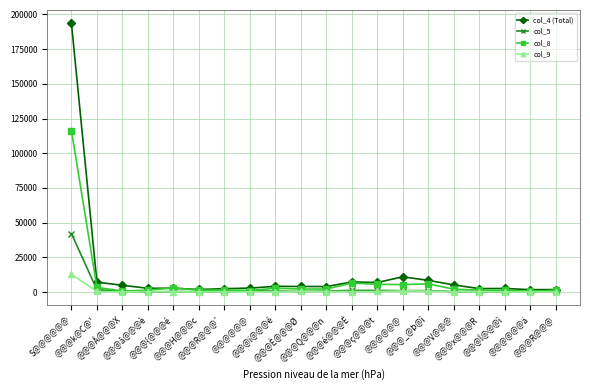

Does the chart display data point markers on the line(s)?

Yes